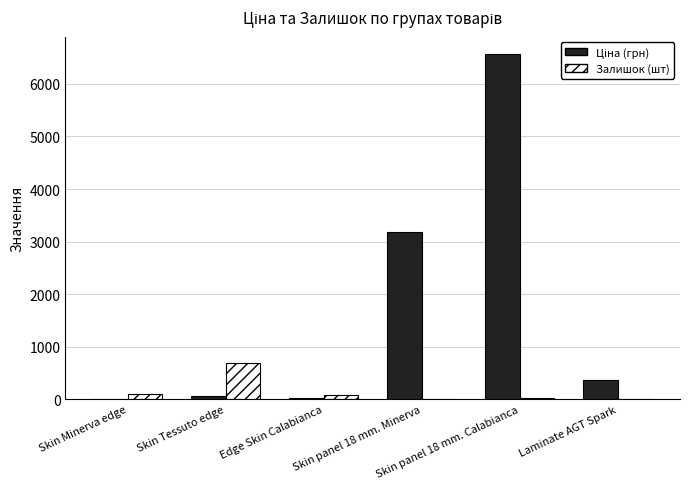

What is the maximum value for Залишок (шт)?

683.0